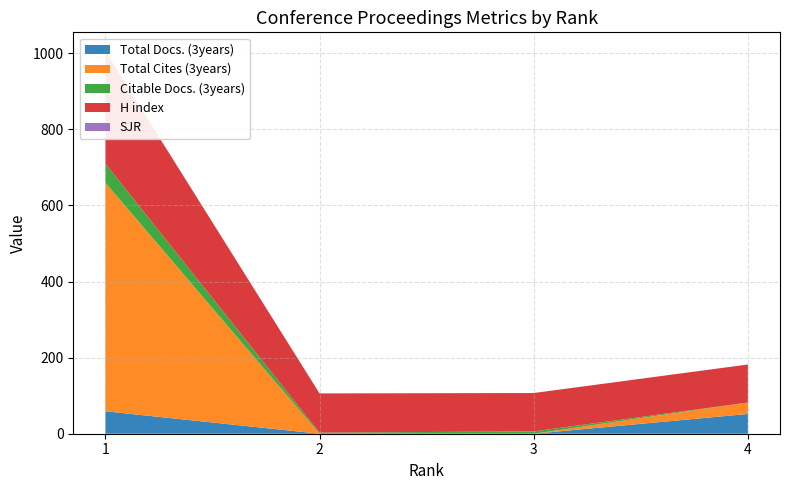

Reading left to right, transcribe all the data shown in this chart.

Total Docs. (3years): 1=59	2=0	3=0	4=52
Total Cites (3years): 1=601	2=0	3=0	4=30
Citable Docs. (3years): 1=50	2=3	3=6	4=0
H index: 1=295	2=103	3=101	4=100
SJR: 1=0	2=0	3=0	4=0